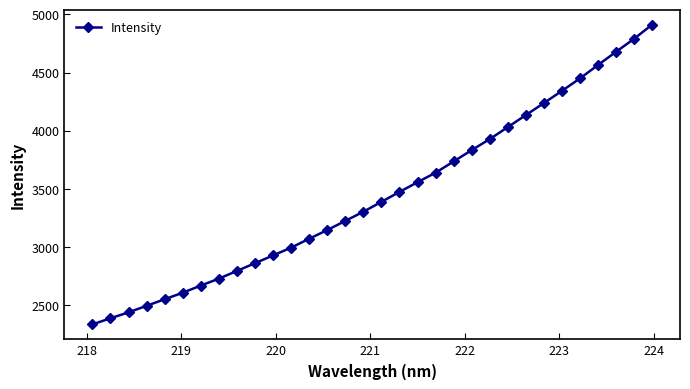

What is the minimum value shown in the chart?

2337.6